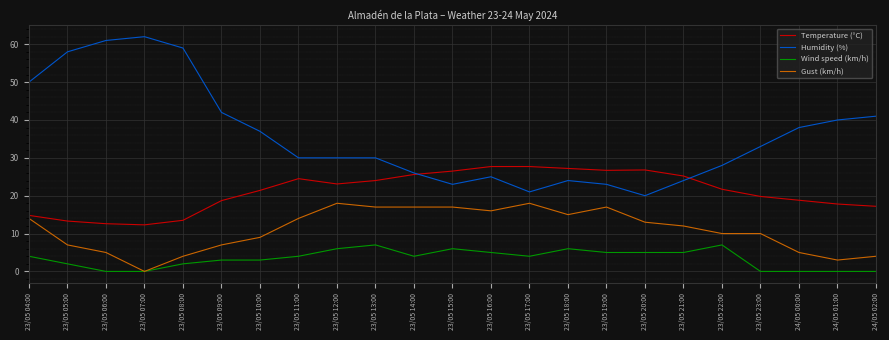

Is the value of Temperature (°C) at 24/05 02:00 greater than the value of Wind speed (km/h) at 24/05 02:00?

Yes